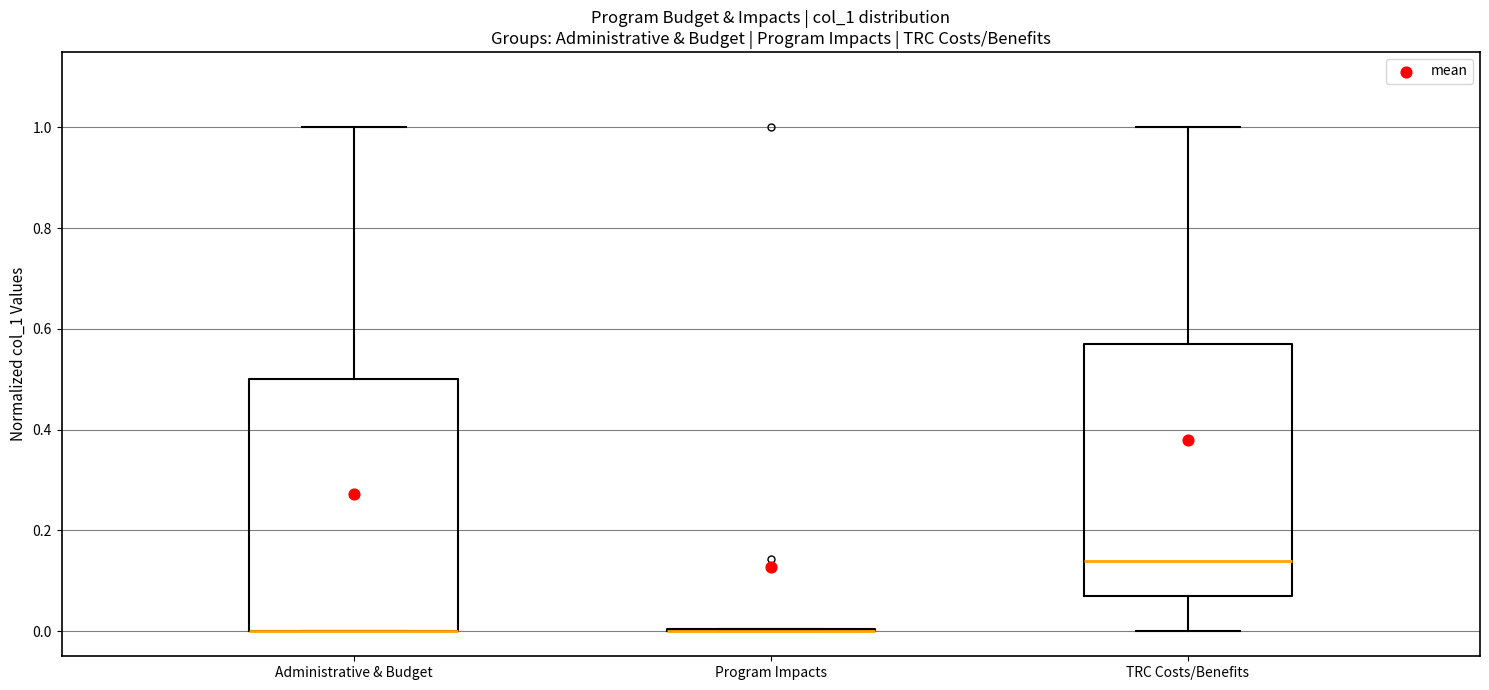

Where is the upper edge of the box for Administrative & Budget on the y-axis? The values are not printed on the chart, so give them approximately, as read against the axis.

0.50